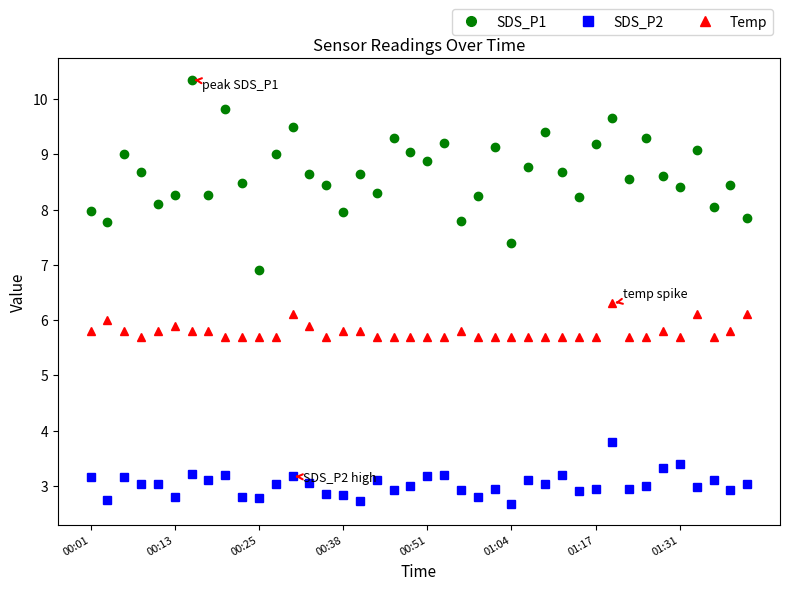

Which series has the largest range (max minus min)?

SDS_P1